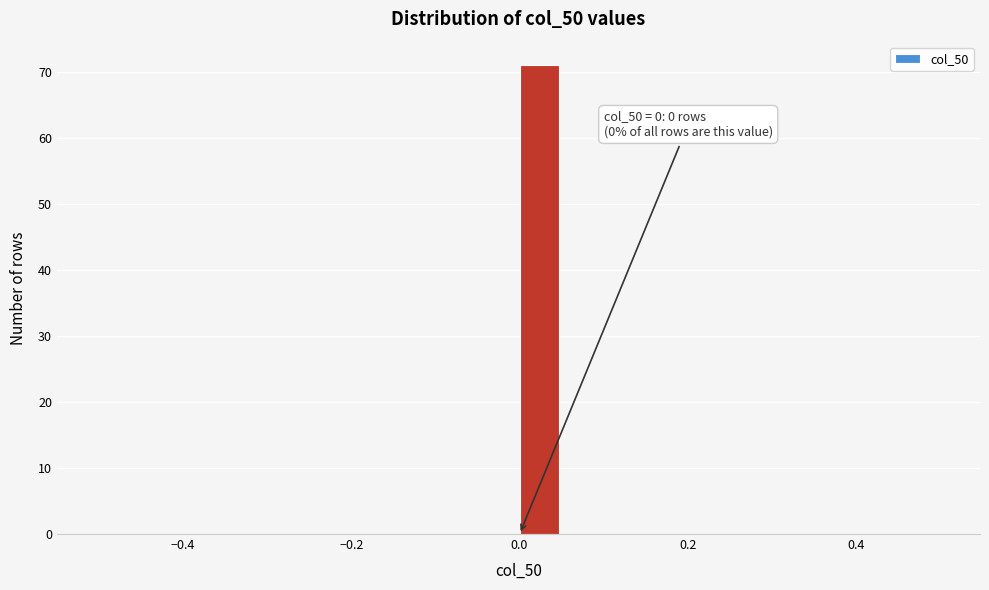

Around what value on the x-axis is the tallest bar? Give the approximate position of its centre, as read against the axis.

0.02